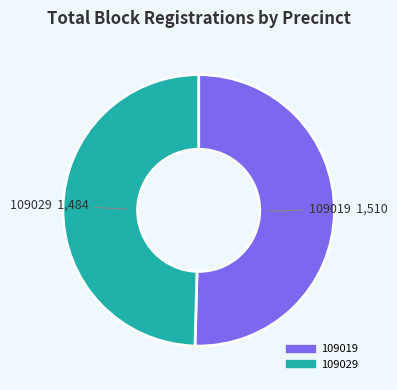

Does any single category account for the majority?

Yes